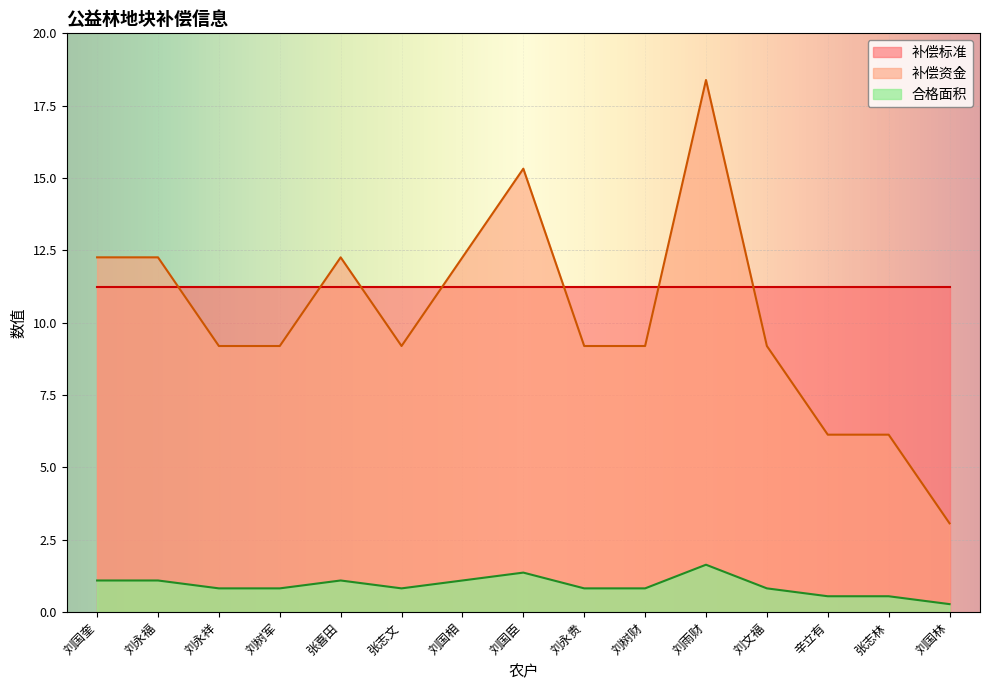

What position from the right is 刘国臣?

8